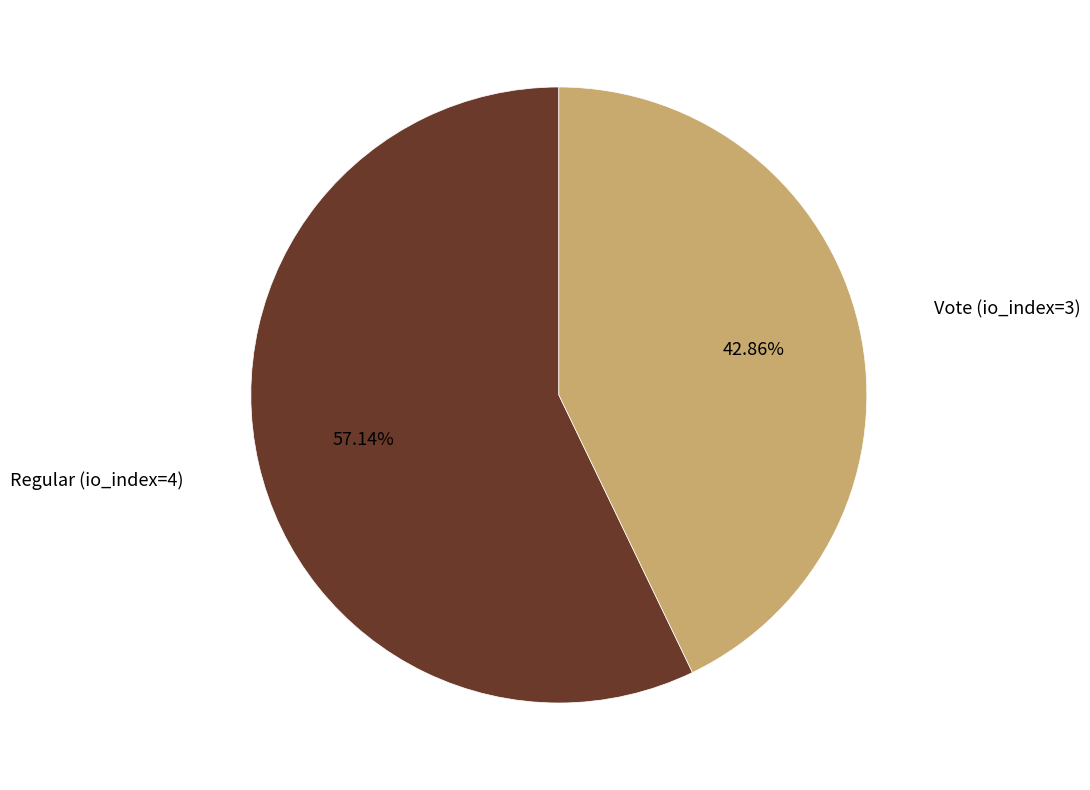

Is there any slice that represents more than half of the pie?

Yes